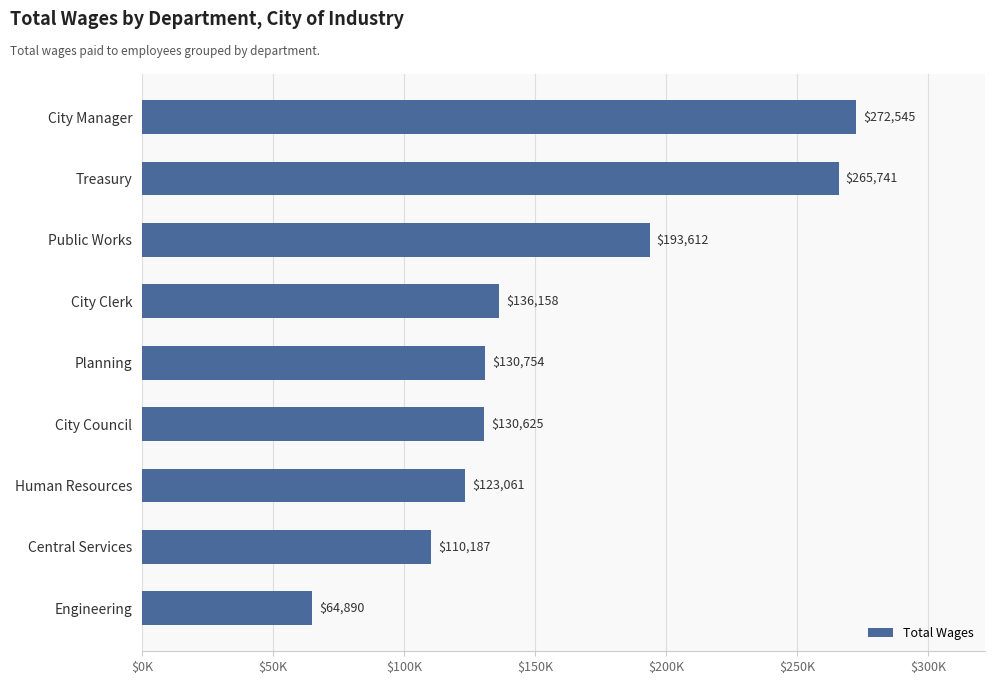

List the labels in order of value, smallest first.

Engineering, Central Services, Human Resources, City Council, Planning, City Clerk, Public Works, Treasury, City Manager